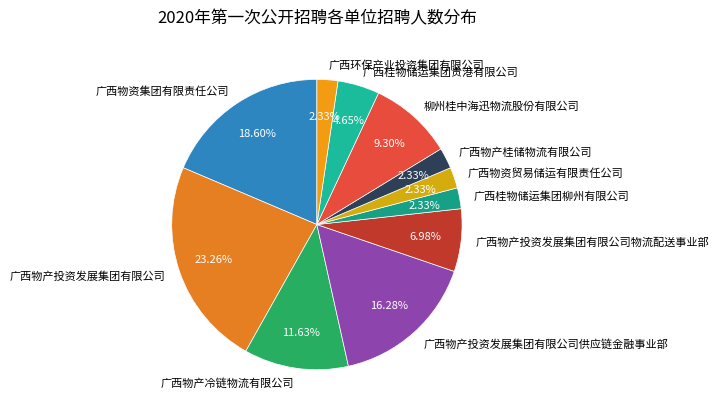

Combined, do 广西桂物储运集团贵港有限公司 and 广西桂物储运集团柳州有限公司 account for over 50%?

No